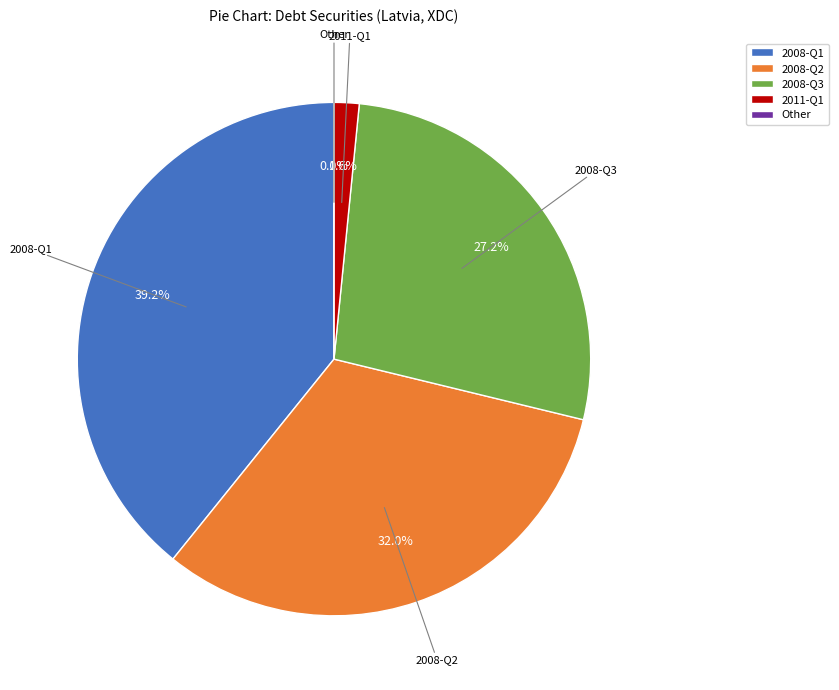

Which slice is the smallest?

Other